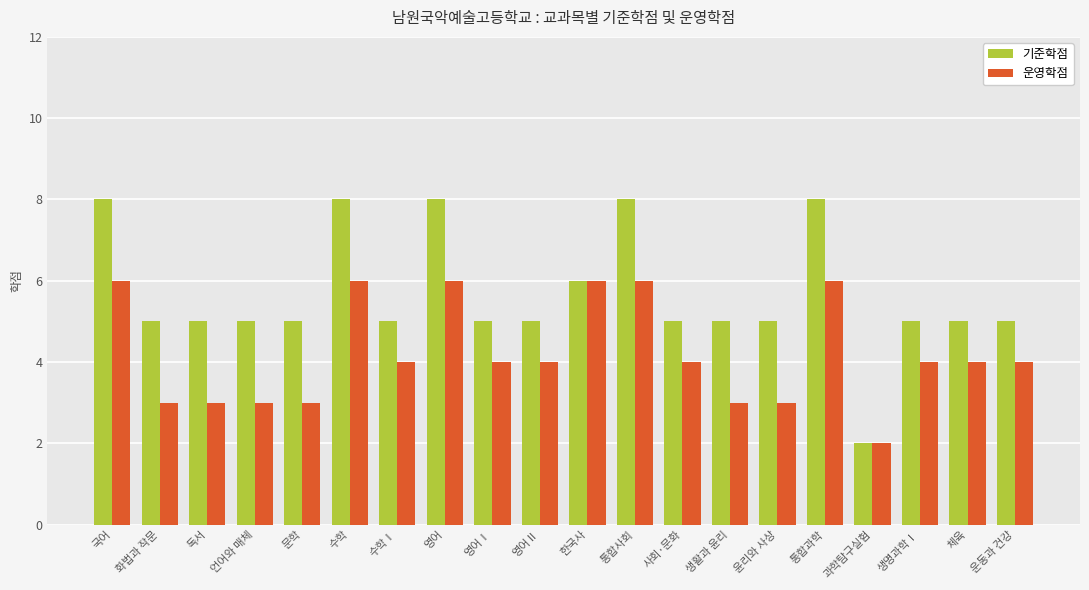

At how many categories does at least one series exceed 7?

5